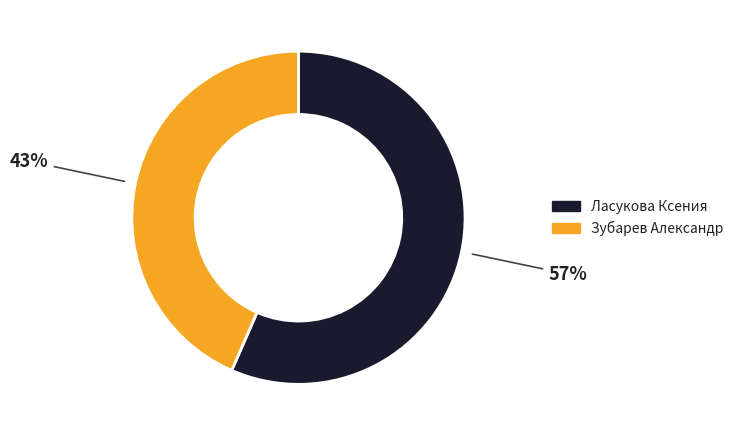

How many segments does this pie chart have?

2